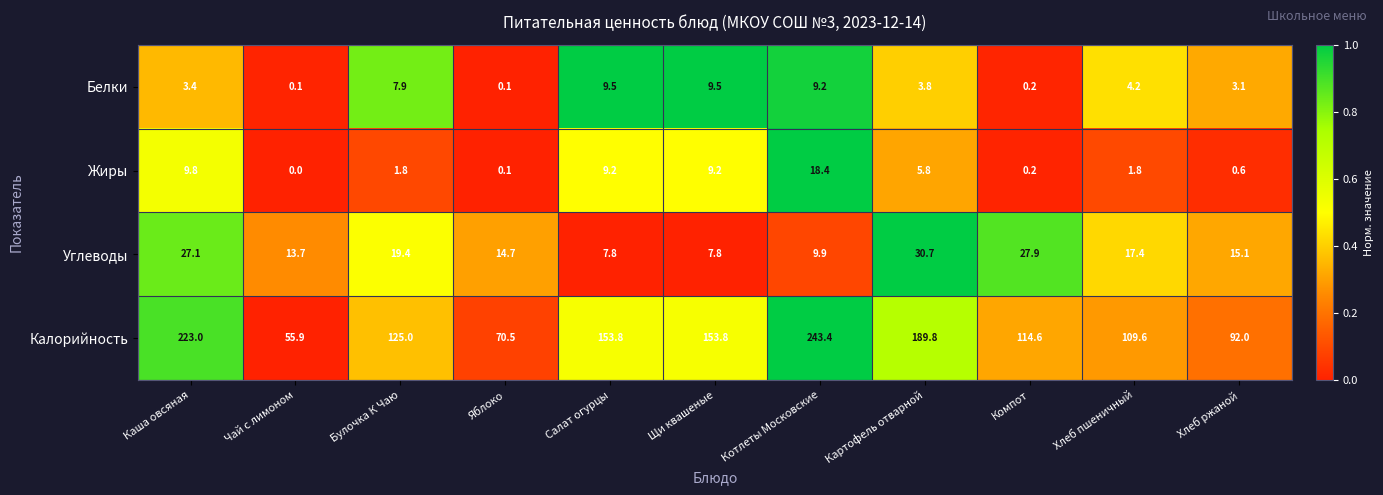

What is the total value across all series at Чай с лимоном?

69.7